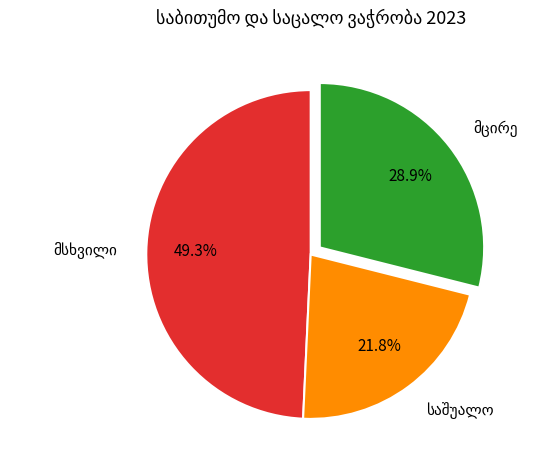

Does any single category account for the majority?

No